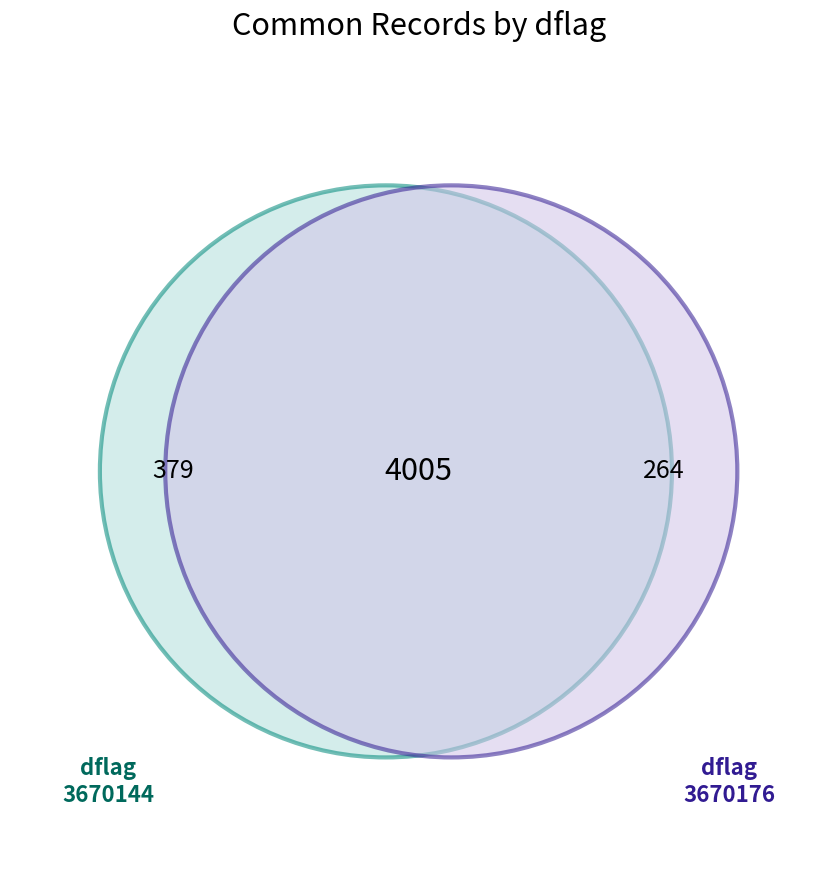

Is there a majority slice in this chart?

Yes